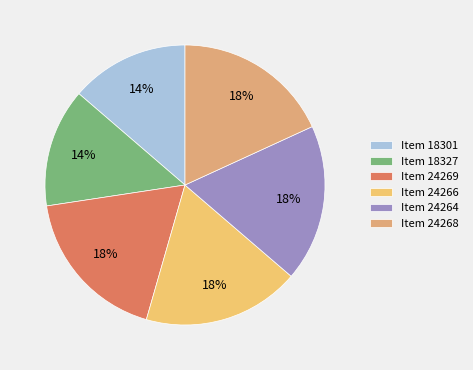

How many segments does this pie chart have?

6